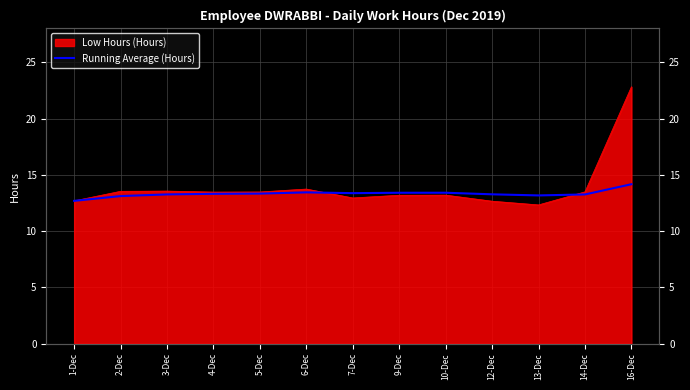

What is the sum of the values at 6-Dec and 13-Dec?

26.6